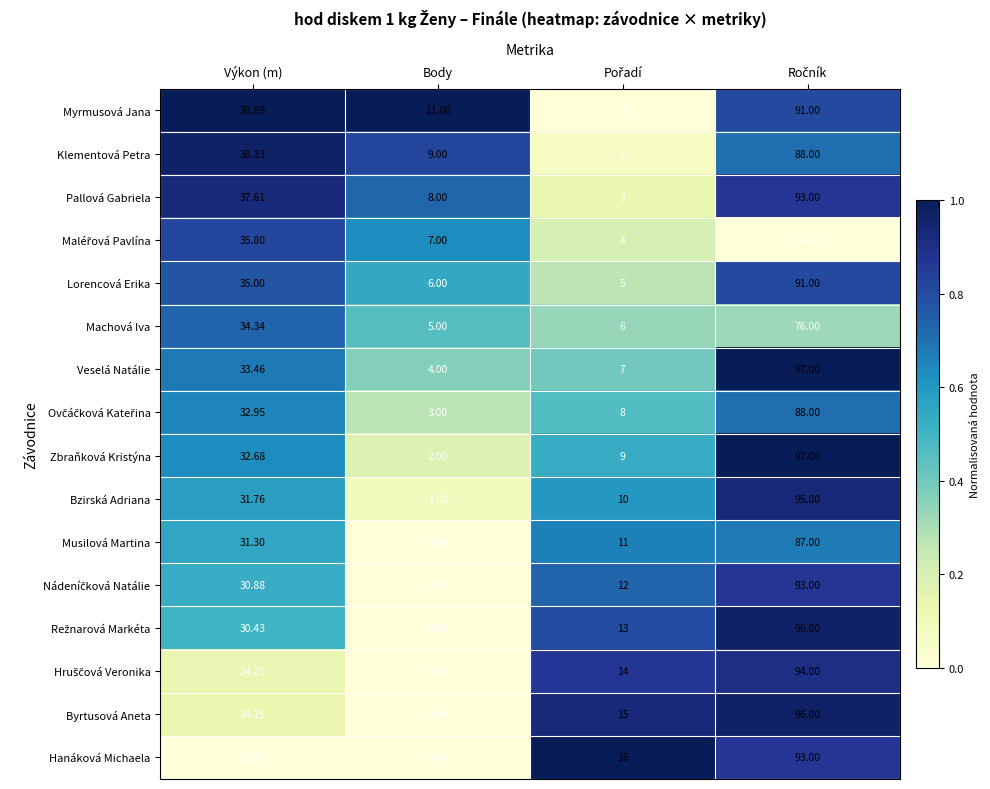

Which series has the largest total across all categories?

Myrmusová Jana